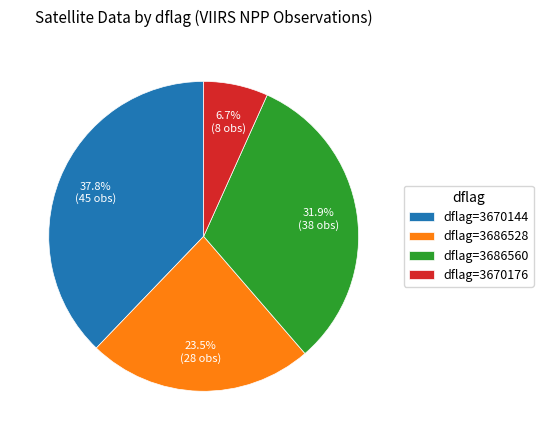

Is the sum of dflag=3670176 and dflag=3686528 greater than half?

No